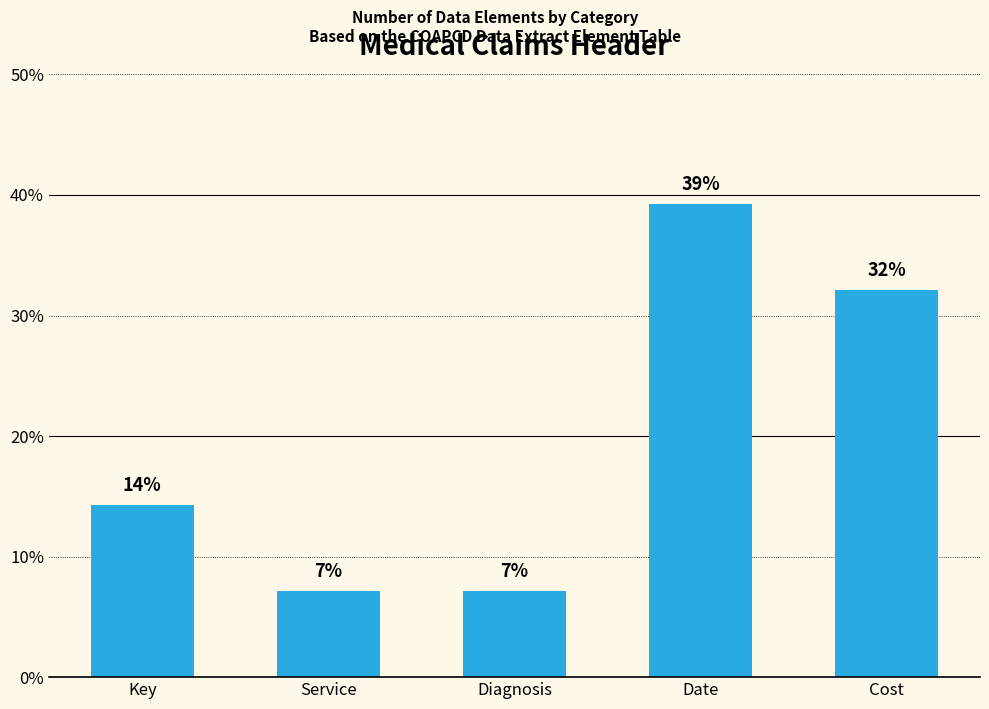

Where does the data first go above 14?

Key